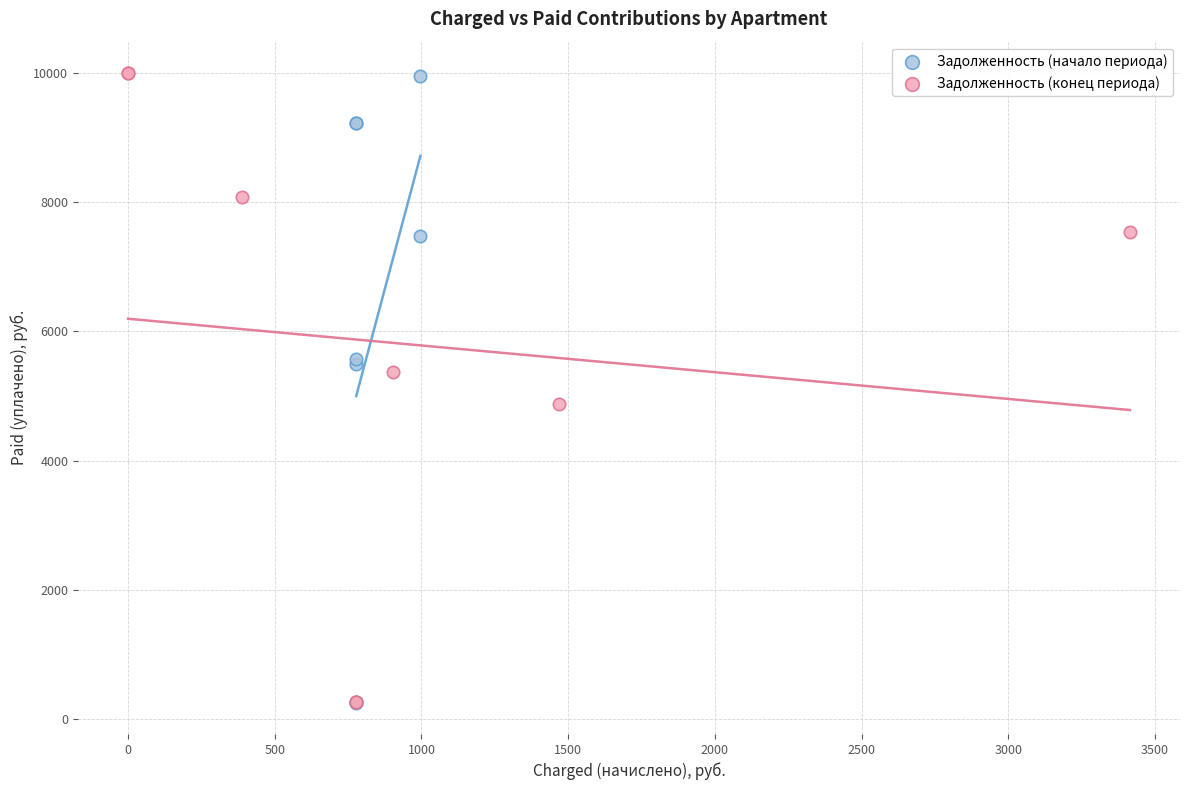

What are all the series names shown in the legend?

Задолженность (начало периода), Задолженность (конец периода)